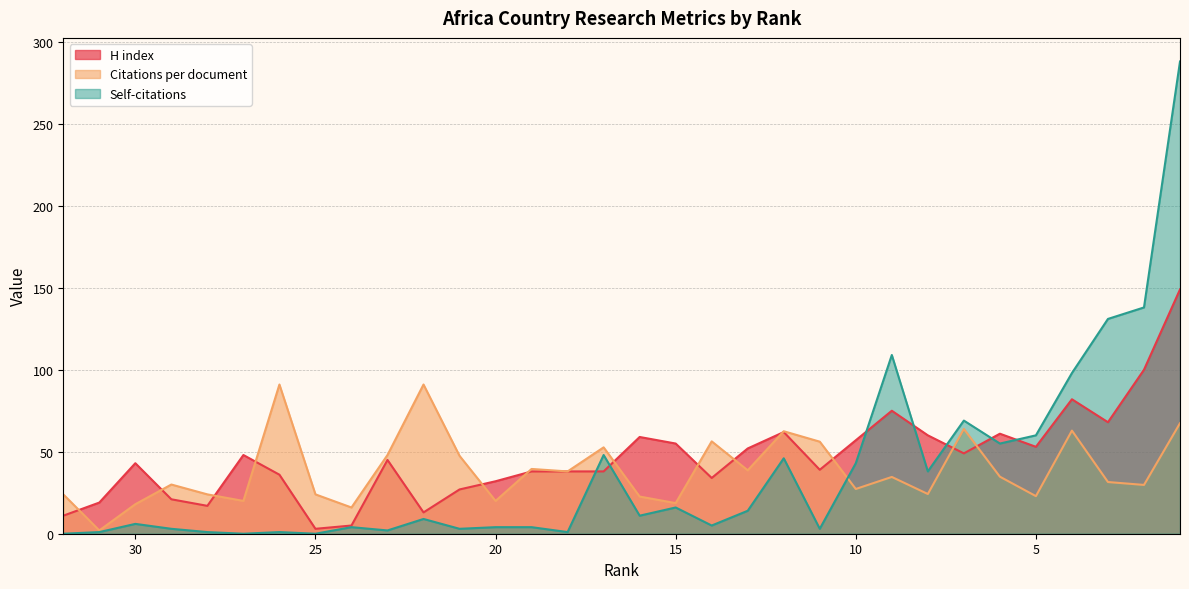

Which category has the lowest value in the Citations per document series?

31